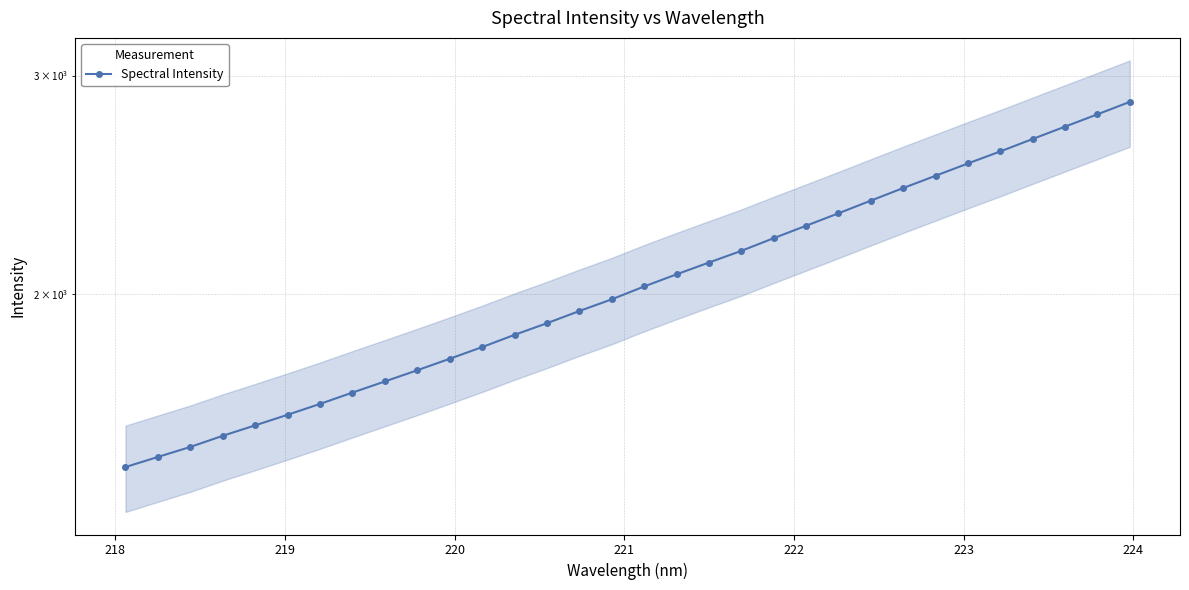

The chart shows a value of 3654.5 at 19. True or false?

False